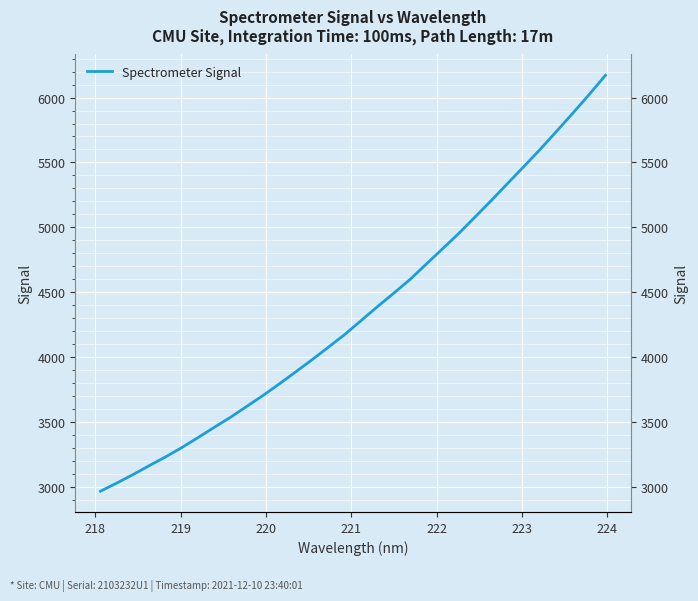

What is the maximum value shown in the chart?

6171.3